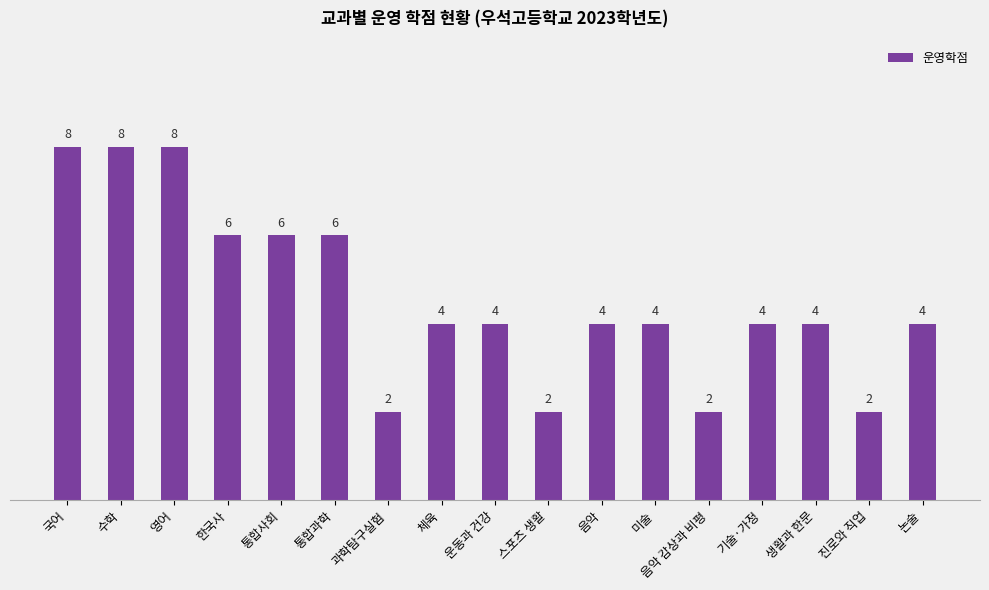

Is it true that the value at 한국사 is 8?

False